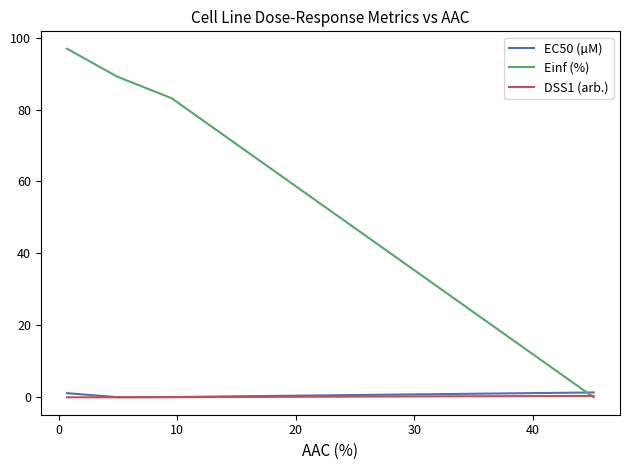

Which series has the largest range (max minus min)?

Einf (%)